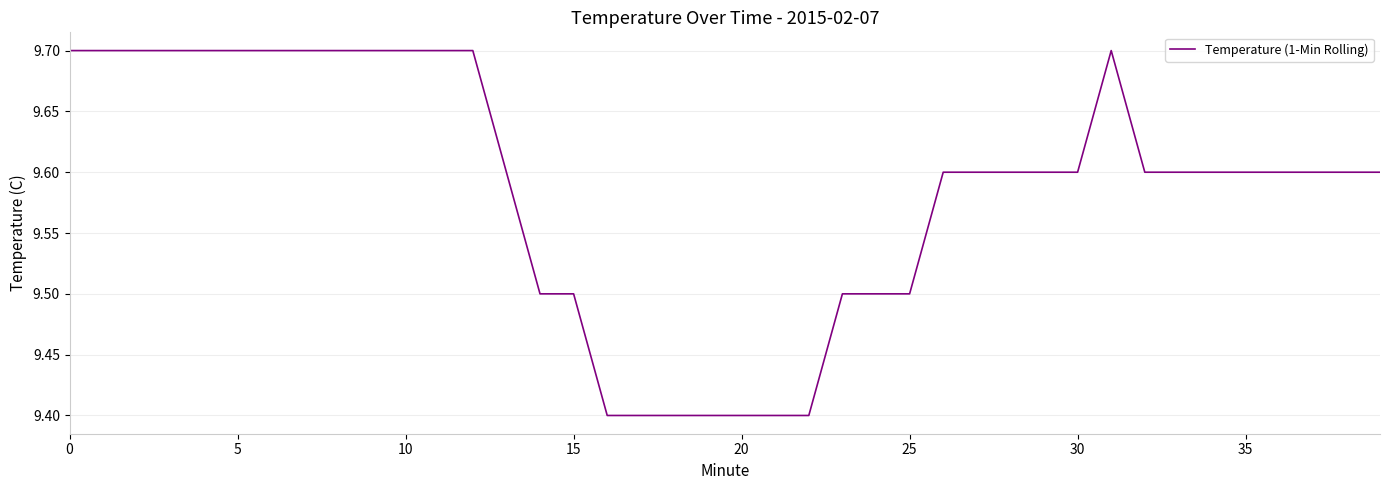

Reading left to right, list all the values displayed in this chart.

9.7	9.7	9.7	9.7	9.7	9.7	9.7	9.7	9.7	9.7	9.7	9.7	9.7	9.6	9.5	9.5	9.4	9.4	9.4	9.4	9.4	9.4	9.4	9.5	9.5	9.5	9.6	9.6	9.6	9.6	9.6	9.7	9.6	9.6	9.6	9.6	9.6	9.6	9.6	9.6